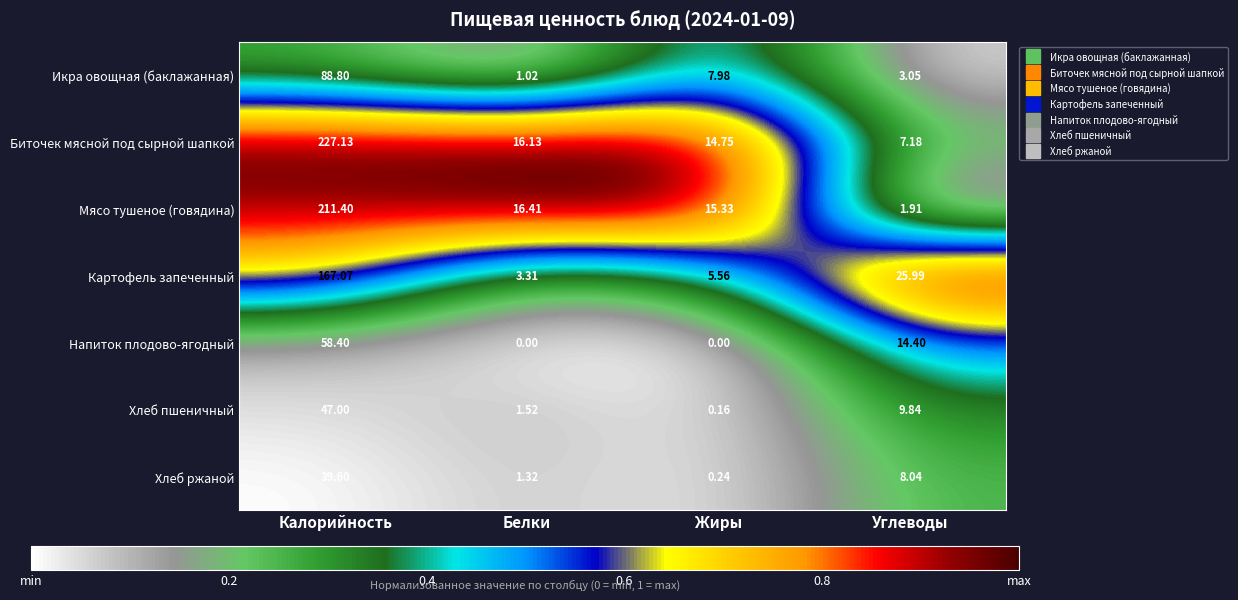

At Белки, list the series in order from largest to smallest.

Мясо тушеное (говядина), Биточек мясной под сырной шапкой, Картофель запеченный, Хлеб пшеничный, Хлеб ржаной, Икра овощная (баклажанная), Напиток плодово-ягодный